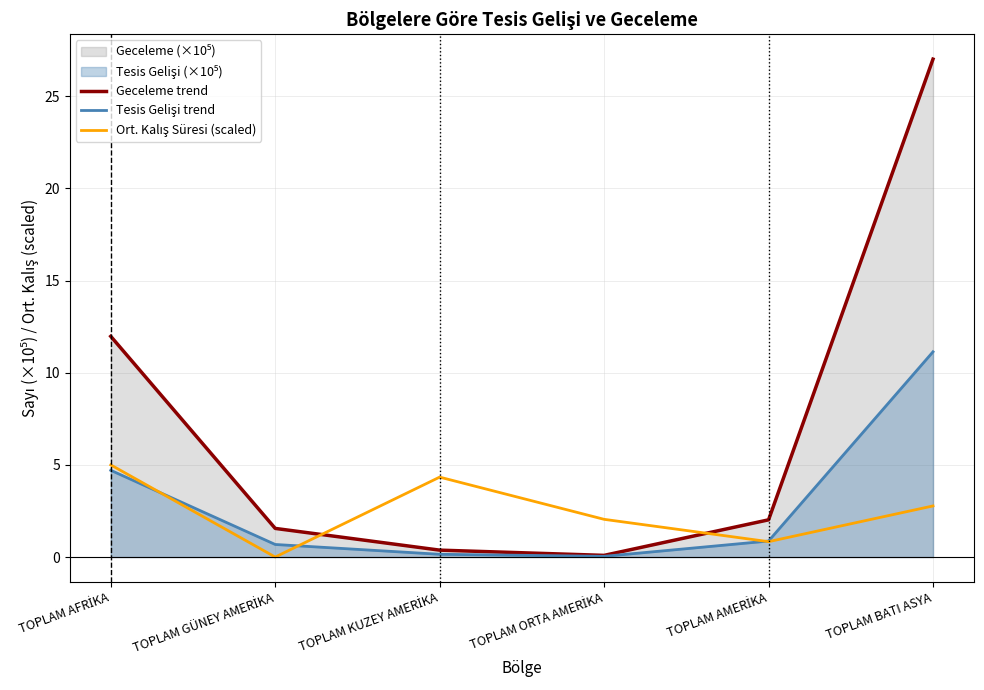

What is the spread (max minus min) of values at TOPLAM AFRİKA?

7.3